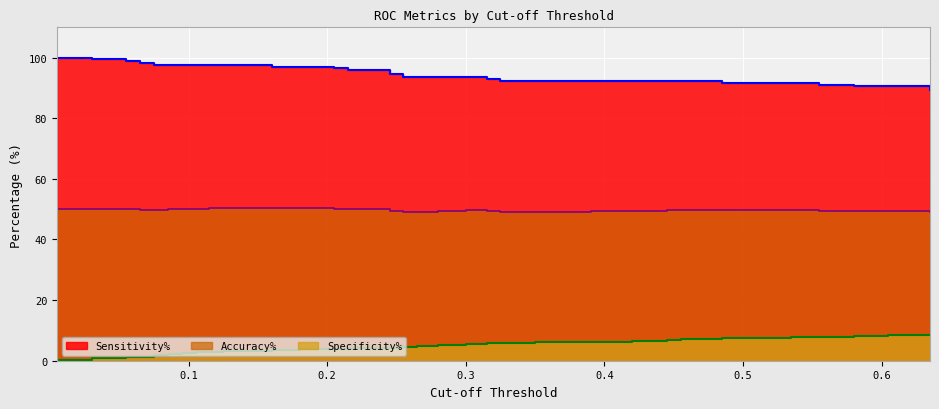

The value of Sensitivity% at 0.195 is 97.0. True or false?

True